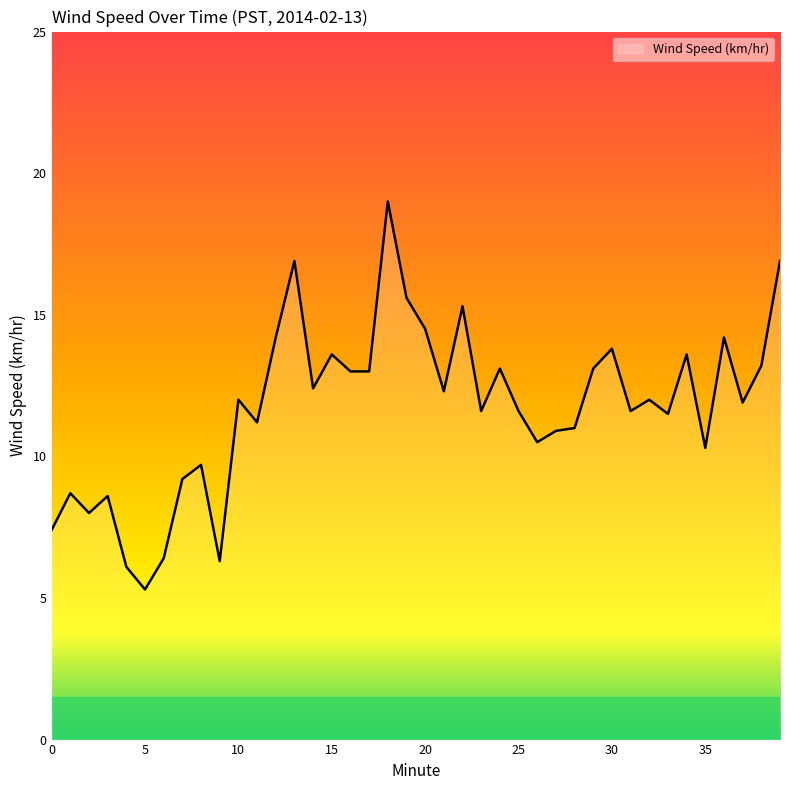

What is the difference between the maximum and minimum values?

13.7